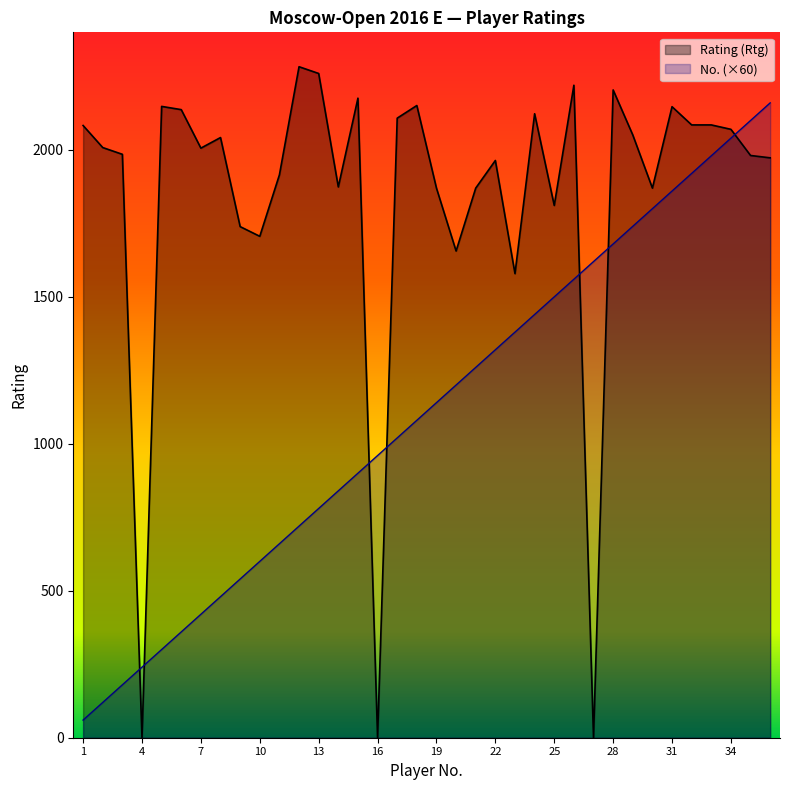

What is the total value across all series at 23?

2959